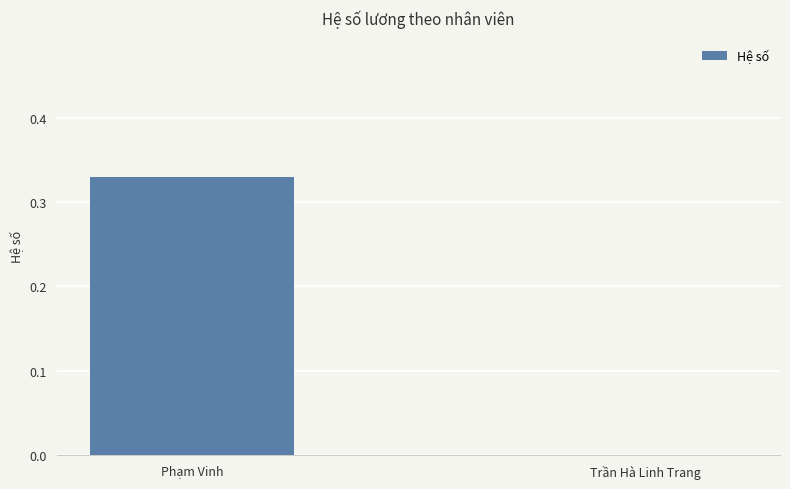

Which category has the highest value across all series?

Phạm Vinh